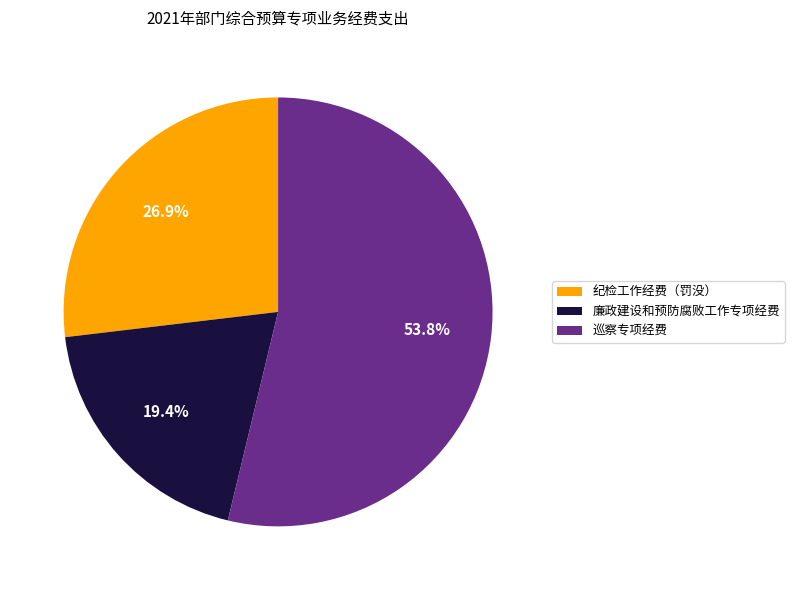

True or false: 纪检工作经费（罚没） accounts for 42% of the total.

False